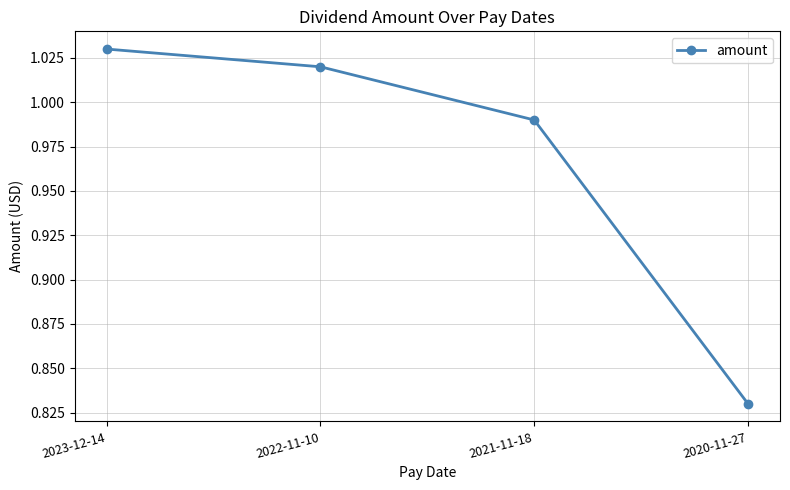

Which label corresponds to the smallest value in the chart?

2020-11-27